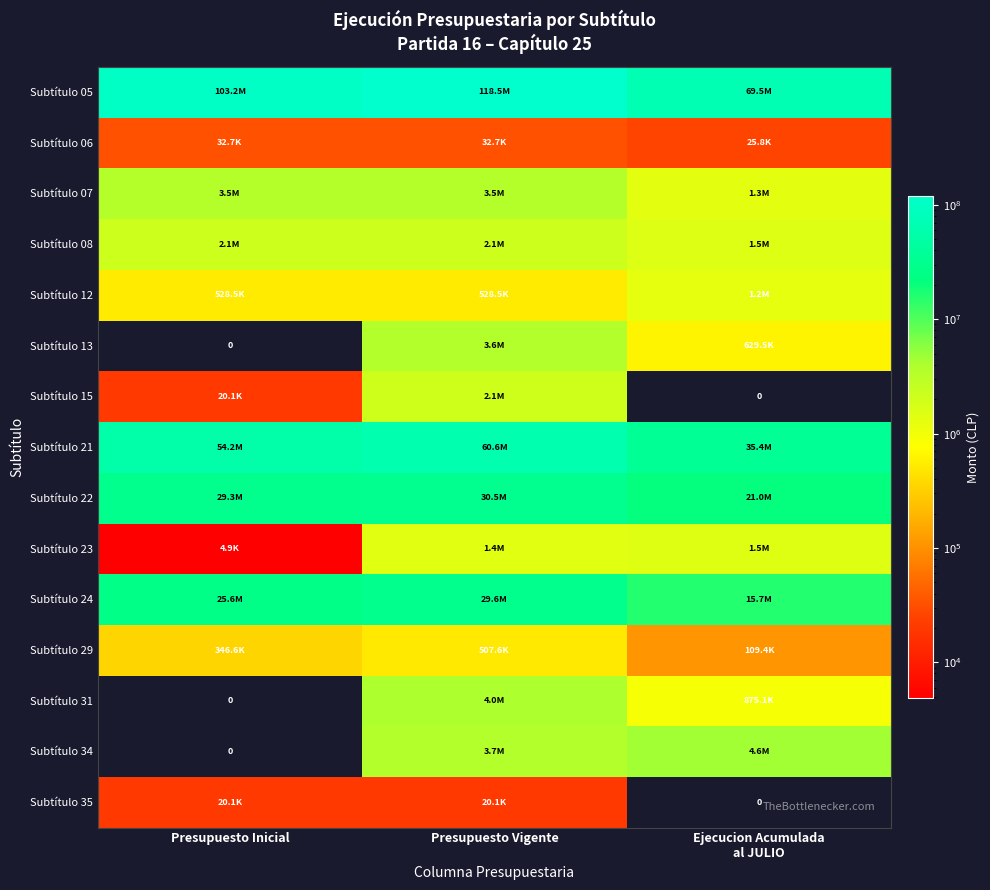

Where is Subtítulo 21 nearest to the value 48038569?

Presupuesto Inicial